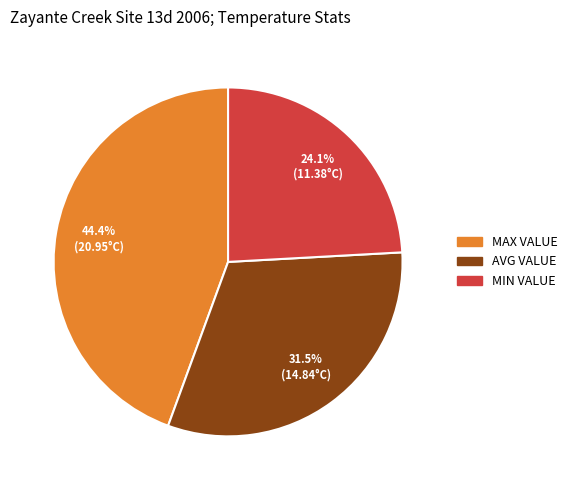

How many slices are in this pie chart?

3